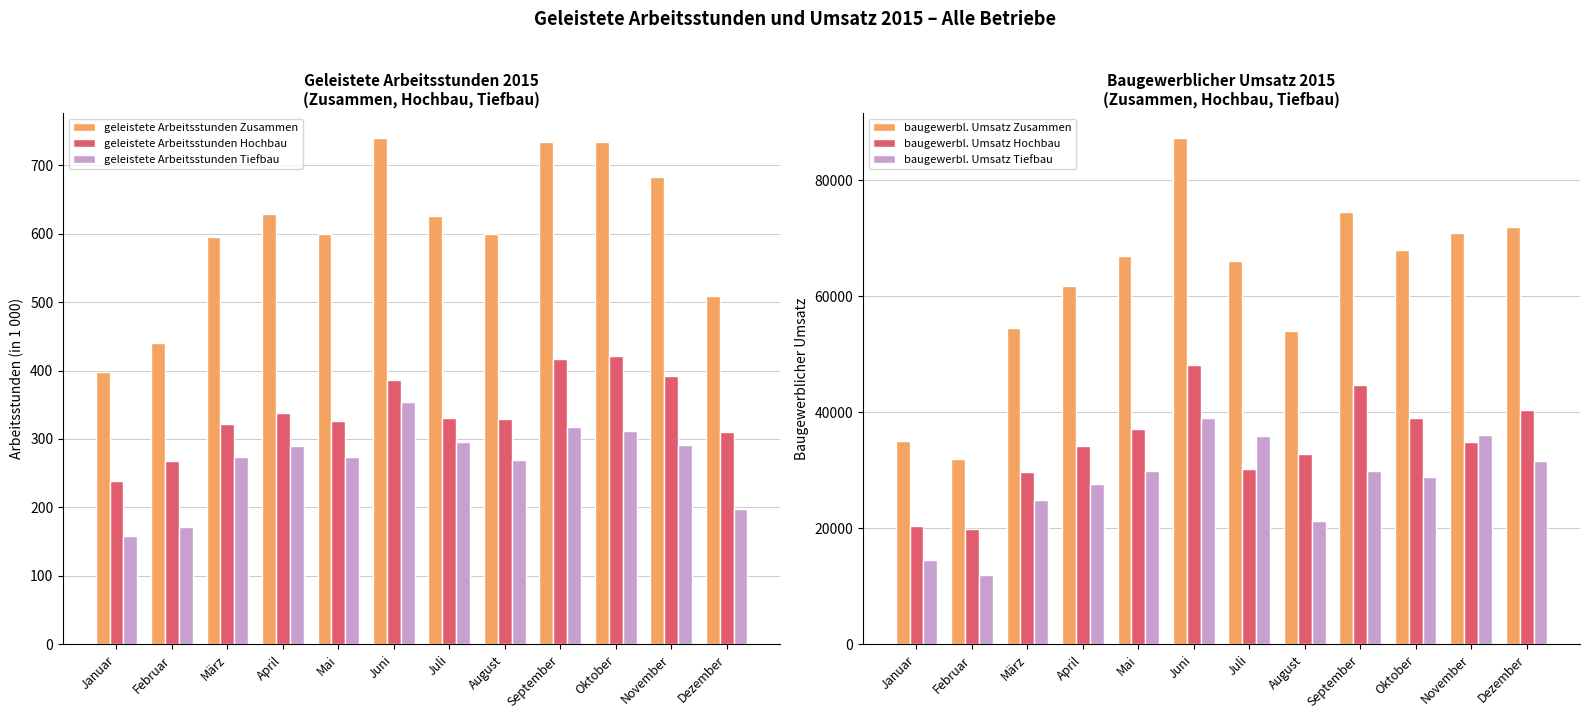

Is it true that baugewerbl. Umsatz Zusammen equals 61725 at April?

True